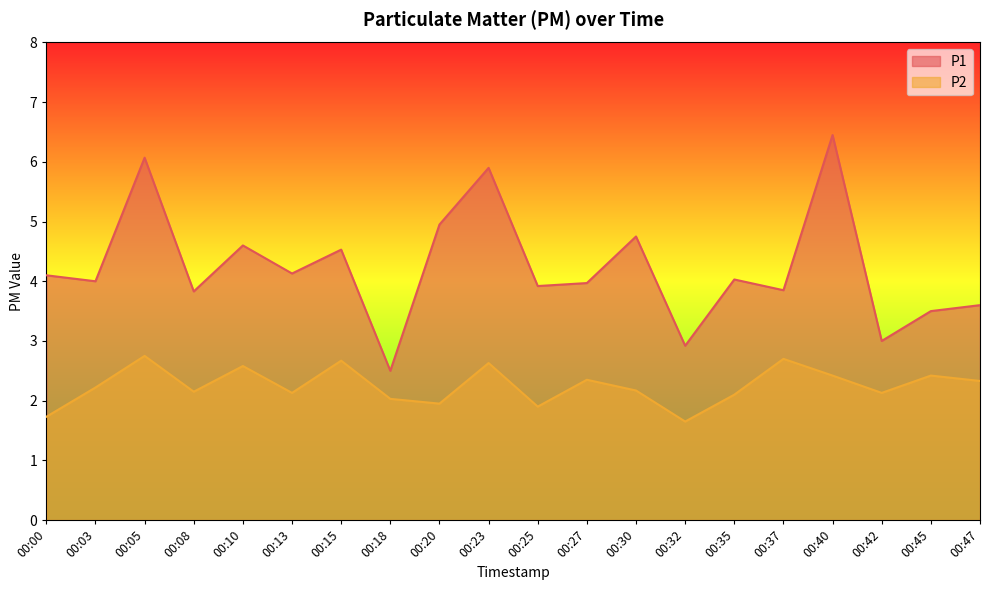

What is the spread (max minus min) of values at 00:05?

3.3